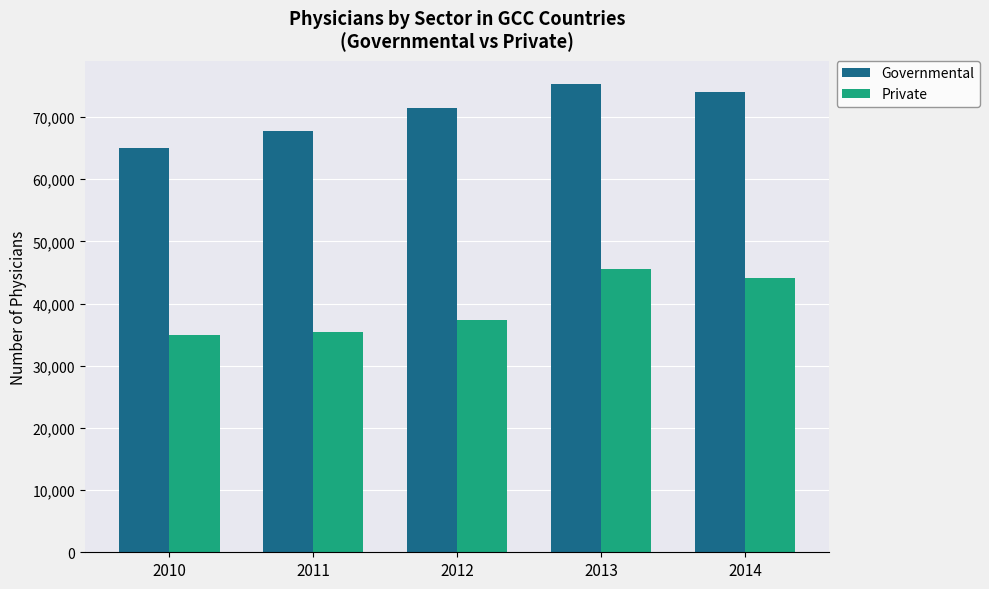

How many data points in Private are less than 37351?

2